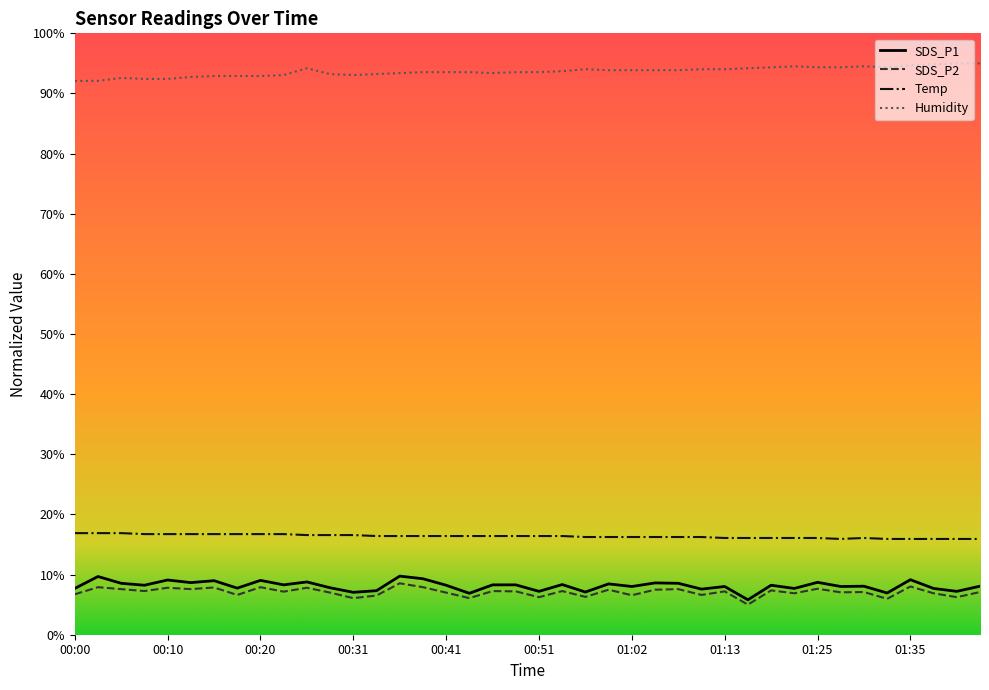

What is the difference between the maximum and minimum values in the Temp series?

1.0